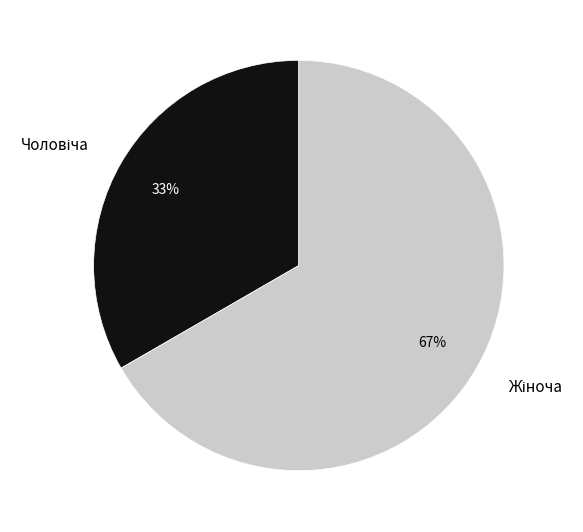

To the nearest percent, what is the average slice percentage?

50%